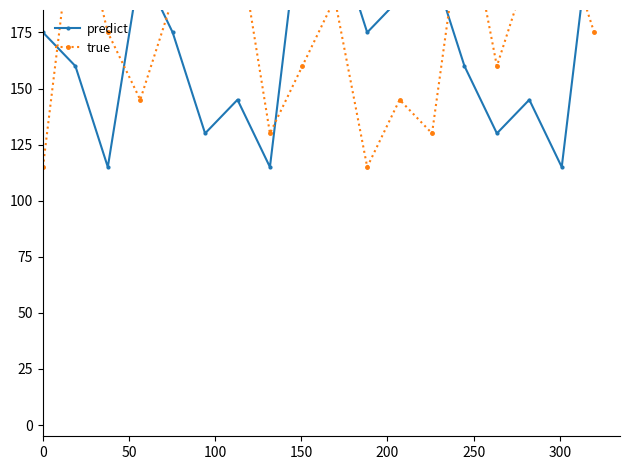

At 150, list the series in order from smallest to largest.

true, predict